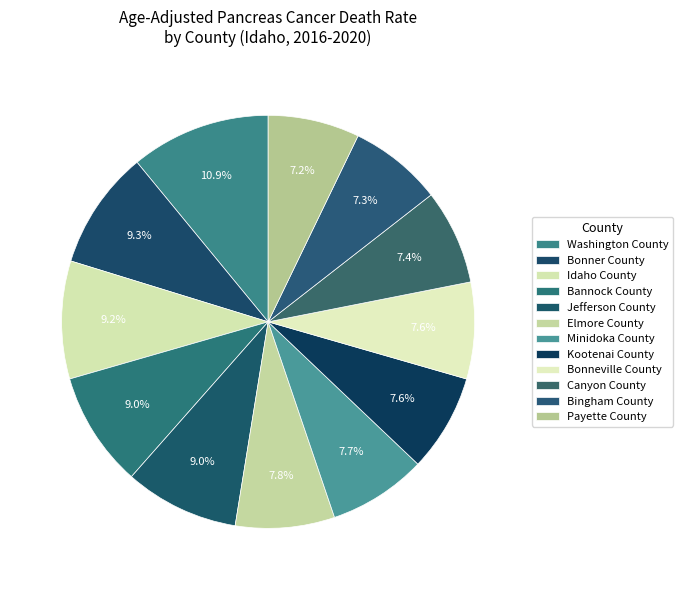

What percentage is NOT represented by Bonneville County?

92.4%